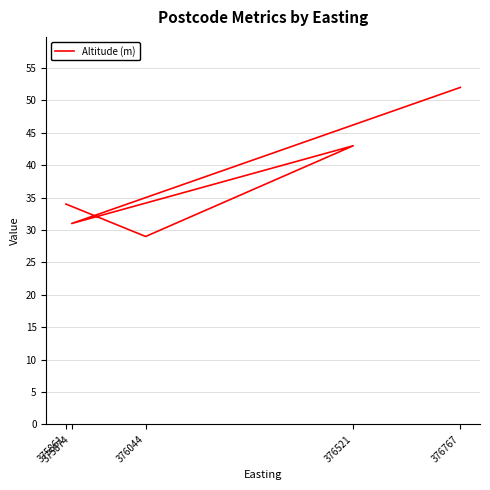

Which has a higher value, 376521 or 376767?

376767